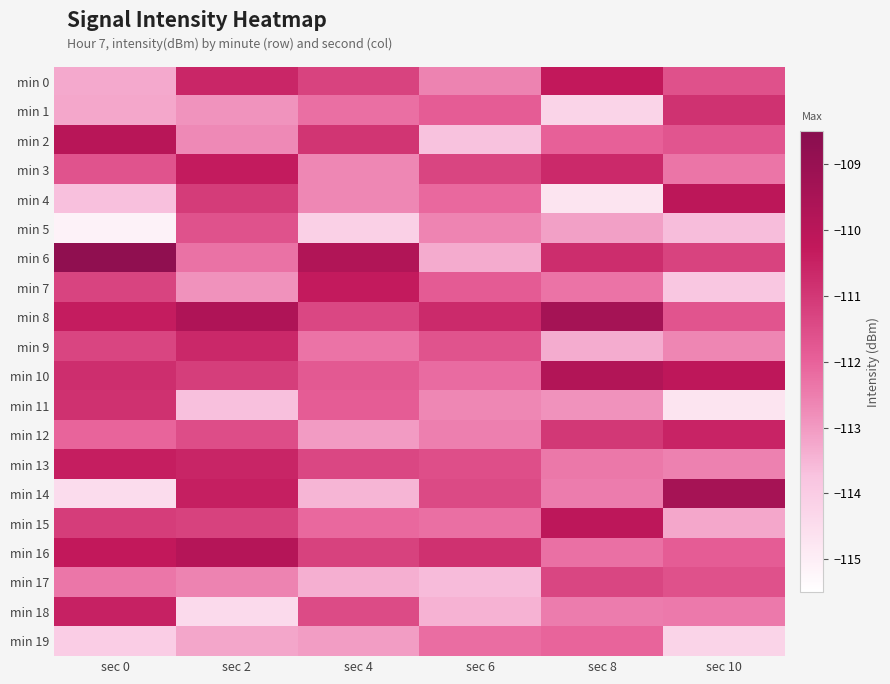

Reading left to right, transcribe all the data shown in this chart.

min 0: sec 0=-113.3	sec 2=-110.6	sec 4=-111.3	sec 6=-112.6	sec 8=-110.3	sec 10=-111.6
min 1: sec 0=-113.2	sec 2=-112.9	sec 4=-112.2	sec 6=-111.9	sec 8=-114.2	sec 10=-110.9
min 2: sec 0=-110.0	sec 2=-112.7	sec 4=-111.0	sec 6=-113.7	sec 8=-112.0	sec 10=-111.7
min 3: sec 0=-111.7	sec 2=-110.3	sec 4=-112.7	sec 6=-111.3	sec 8=-110.7	sec 10=-112.3
min 4: sec 0=-113.7	sec 2=-111.1	sec 4=-112.7	sec 6=-112.1	sec 8=-114.7	sec 10=-110.1
min 5: sec 0=-115.1	sec 2=-111.6	sec 4=-114.1	sec 6=-112.6	sec 8=-113.1	sec 10=-113.6
min 6: sec 0=-108.8	sec 2=-112.3	sec 4=-109.8	sec 6=-113.3	sec 8=-110.8	sec 10=-111.3
min 7: sec 0=-111.3	sec 2=-112.9	sec 4=-110.3	sec 6=-111.9	sec 8=-112.3	sec 10=-113.9
min 8: sec 0=-110.4	sec 2=-109.7	sec 4=-111.4	sec 6=-110.7	sec 8=-109.4	sec 10=-111.7
min 9: sec 0=-111.3	sec 2=-110.7	sec 4=-112.3	sec 6=-111.7	sec 8=-113.3	sec 10=-112.7
min 10: sec 0=-110.8	sec 2=-111.2	sec 4=-111.8	sec 6=-112.2	sec 8=-109.8	sec 10=-110.2
min 11: sec 0=-110.9	sec 2=-113.7	sec 4=-111.9	sec 6=-112.7	sec 8=-112.9	sec 10=-114.7
min 12: sec 0=-112.0	sec 2=-111.5	sec 4=-113.0	sec 6=-112.5	sec 8=-111.0	sec 10=-110.5
min 13: sec 0=-110.4	sec 2=-110.6	sec 4=-111.4	sec 6=-111.6	sec 8=-112.4	sec 10=-112.6
min 14: sec 0=-114.5	sec 2=-110.4	sec 4=-113.5	sec 6=-111.4	sec 8=-112.5	sec 10=-109.4
min 15: sec 0=-111.1	sec 2=-111.2	sec 4=-112.1	sec 6=-112.2	sec 8=-110.1	sec 10=-113.2
min 16: sec 0=-110.3	sec 2=-109.9	sec 4=-111.3	sec 6=-110.9	sec 8=-112.3	sec 10=-111.9
min 17: sec 0=-112.4	sec 2=-112.6	sec 4=-113.4	sec 6=-113.6	sec 8=-111.4	sec 10=-111.6
min 18: sec 0=-110.5	sec 2=-114.4	sec 4=-111.5	sec 6=-113.4	sec 8=-112.5	sec 10=-112.4
min 19: sec 0=-114.0	sec 2=-113.2	sec 4=-113.0	sec 6=-112.2	sec 8=-112.0	sec 10=-114.2